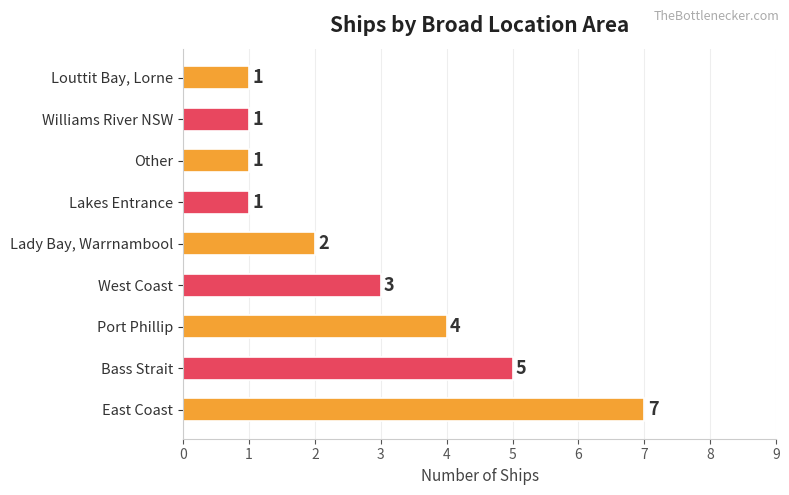

Reading top to bottom, list all the values displayed in this chart.

Louttit Bay, Lorne=1	Williams River NSW=1	Other=1	Lakes Entrance=1	Lady Bay, Warrnambool=2	West Coast=3	Port Phillip=4	Bass Strait=5	East Coast=7